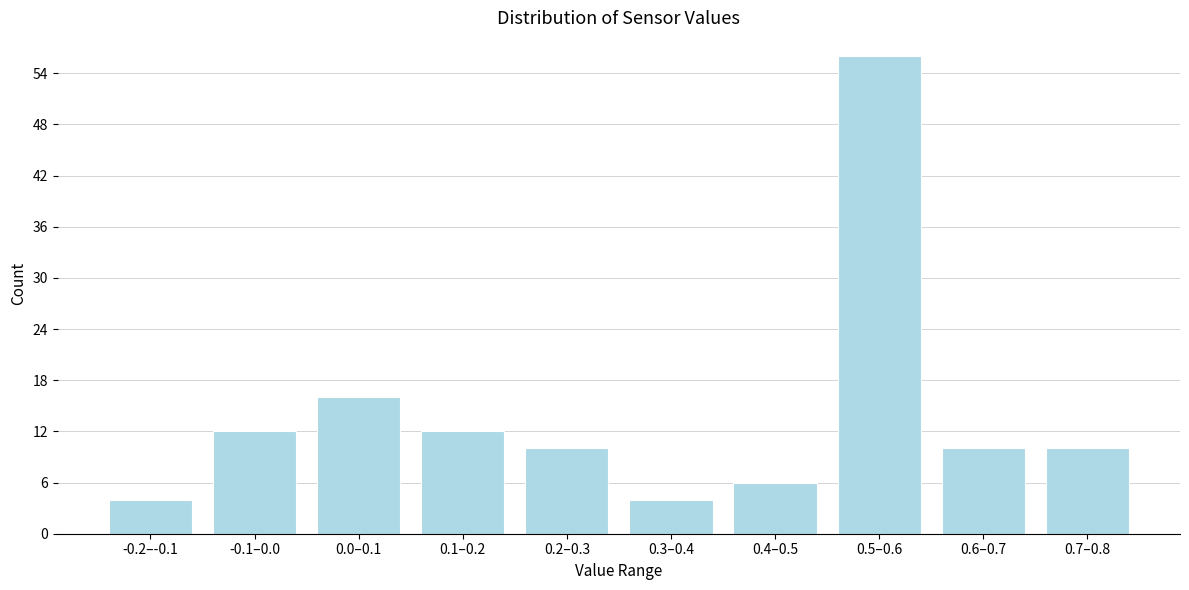

Reading right to left, what are all the values shown in this chart?

0.7–0.8=10	0.6–0.7=10	0.5–0.6=56	0.4–0.5=6	0.3–0.4=4	0.2–0.3=10	0.1–0.2=12	0.0–0.1=16	-0.1–0.0=12	-0.2–-0.1=4